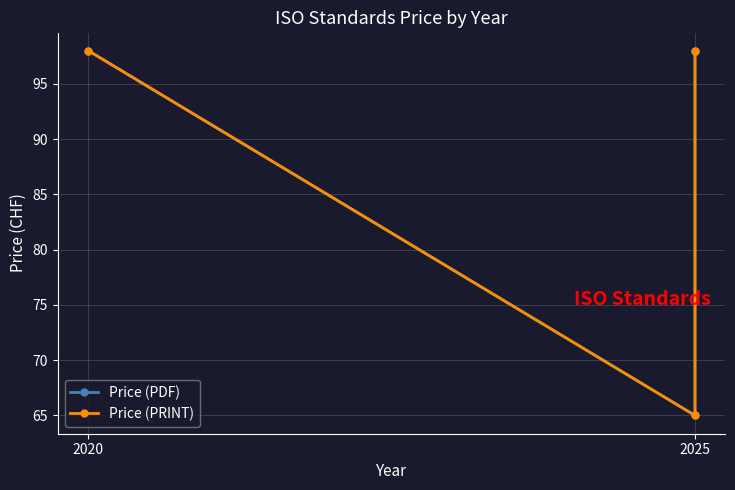

What is the label of the 2nd point from the right?

2025